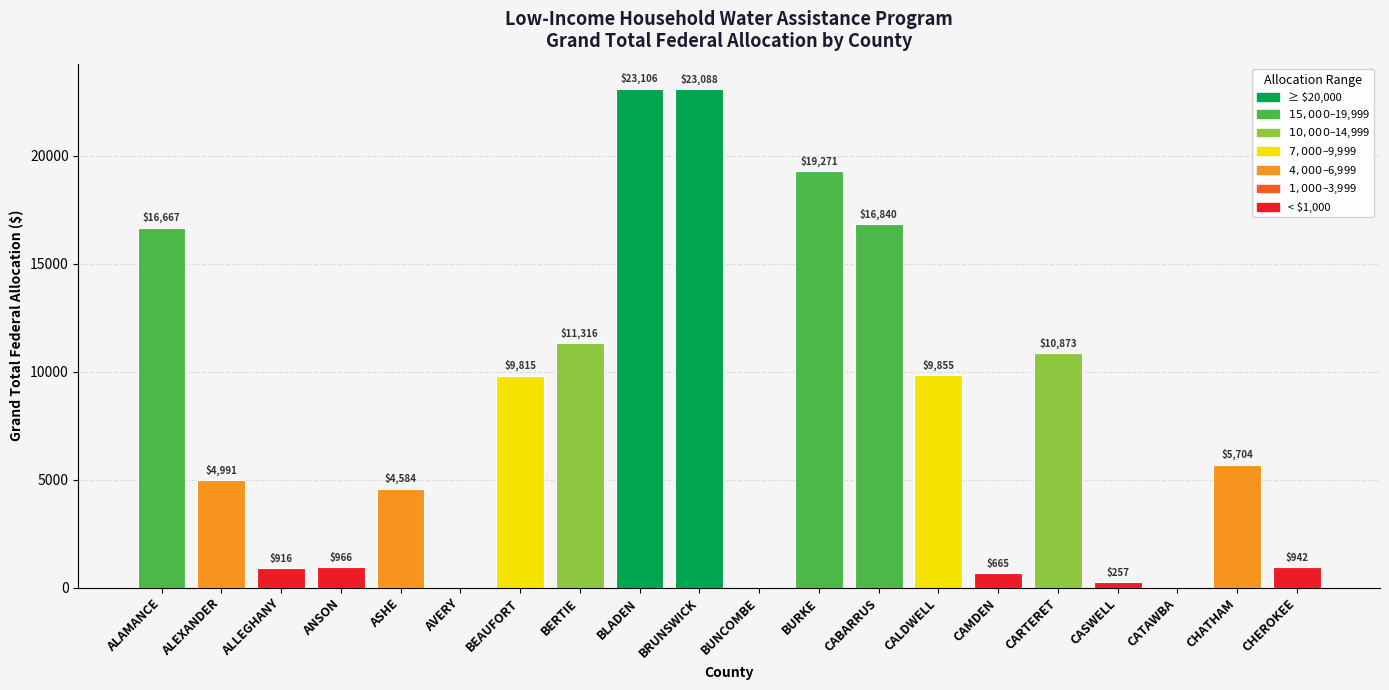

What is the sum of the values at CALDWELL and BEAUFORT?

19670.0